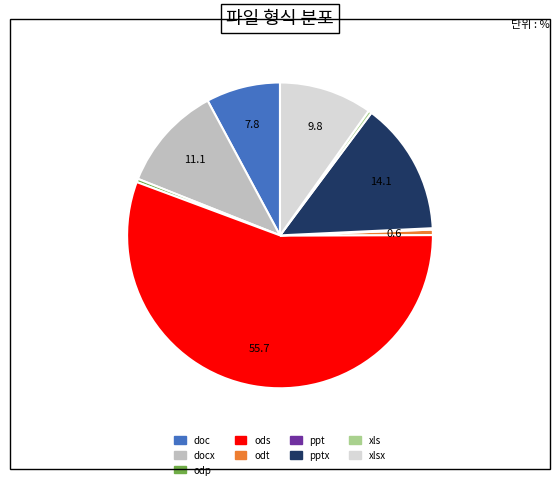

Does any single category account for the majority?

Yes